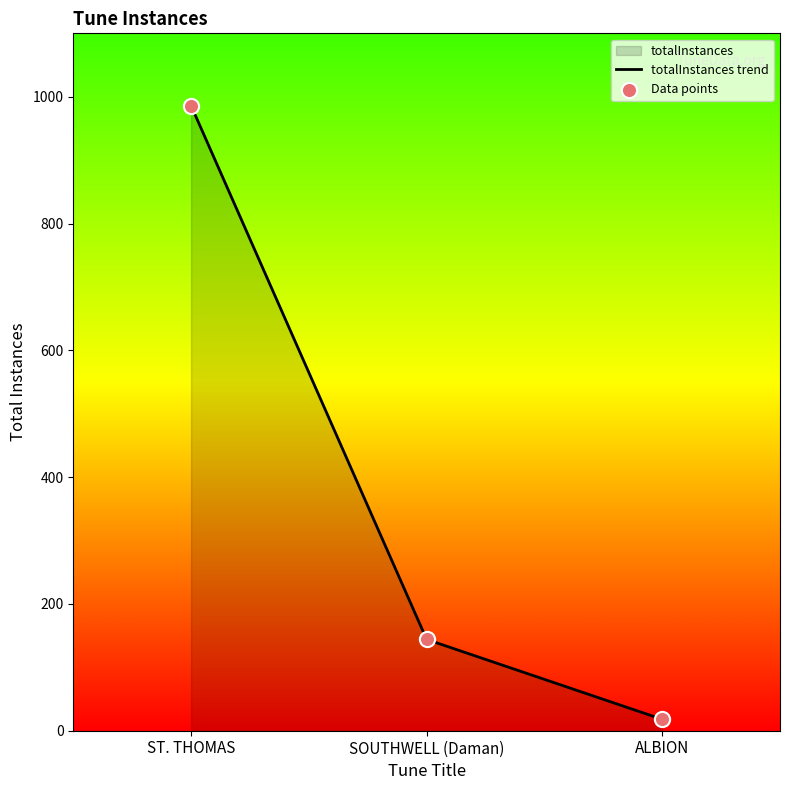

What is the total value across all series at SOUTHWELL (Daman)?

288